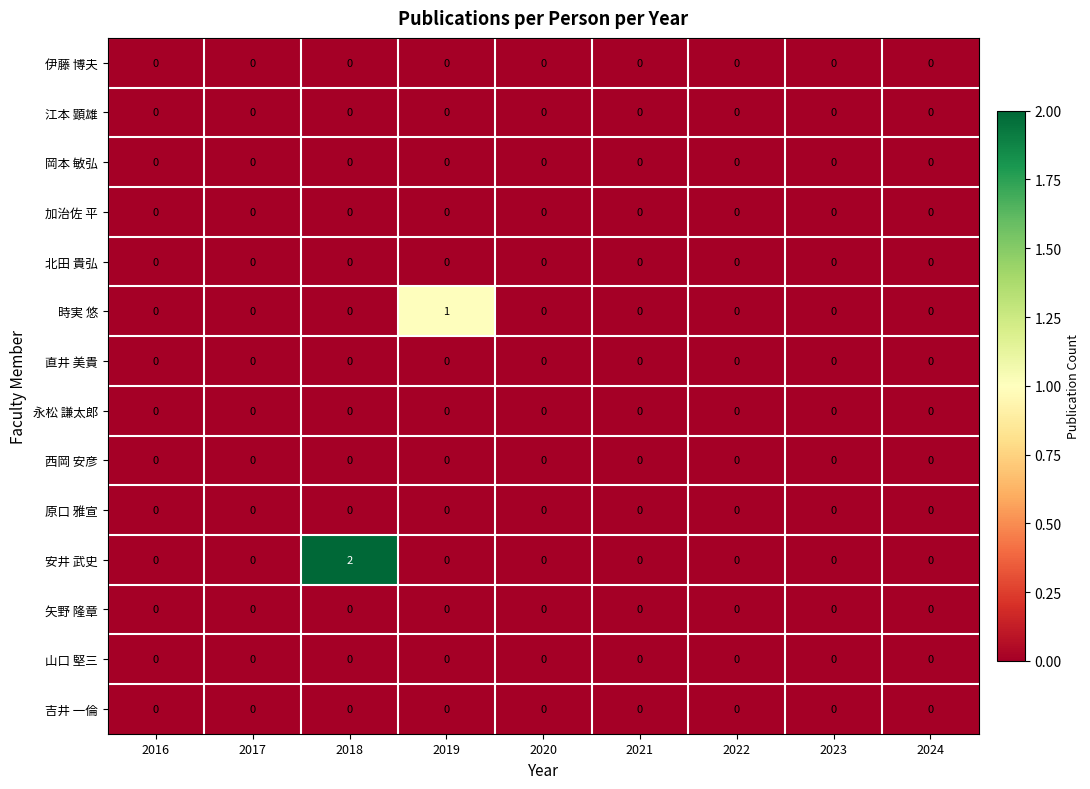

How many categories are shown in the chart?

9